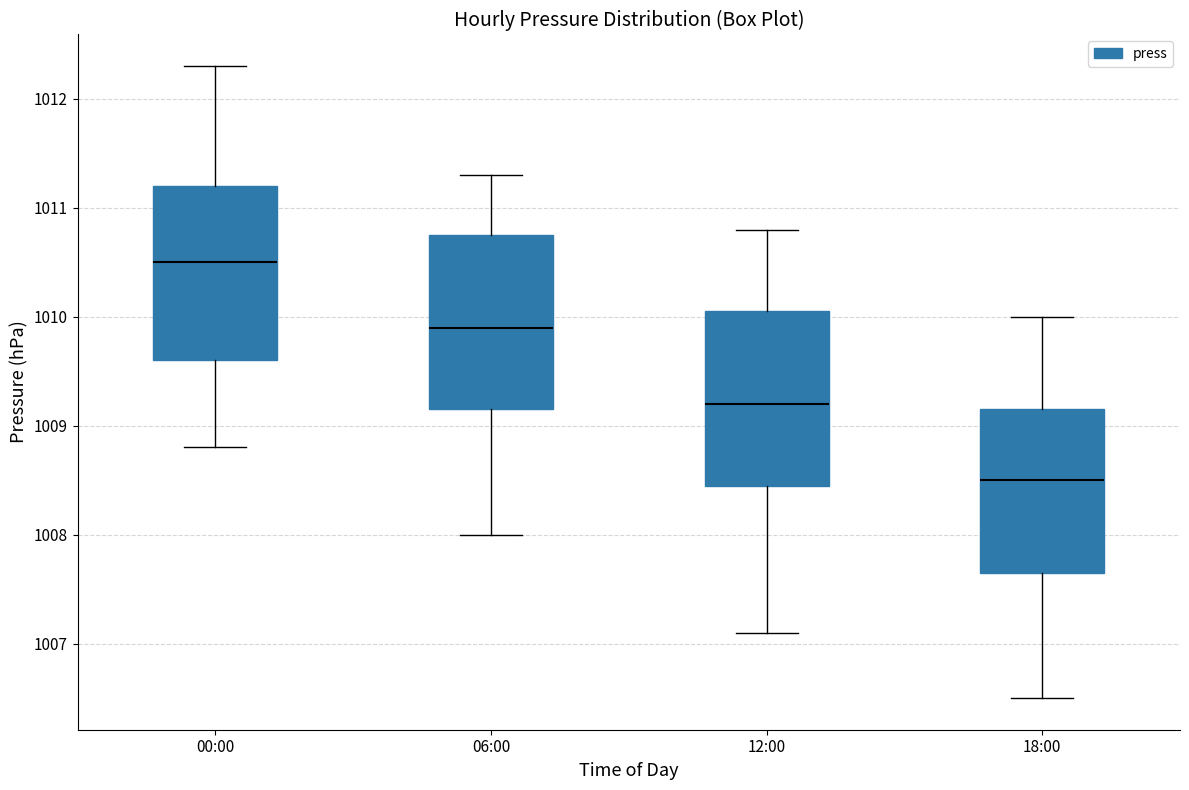

Where is the upper edge of the box for 06:00 on the y-axis? The values are not printed on the chart, so give them approximately, as read against the axis.

1010.8